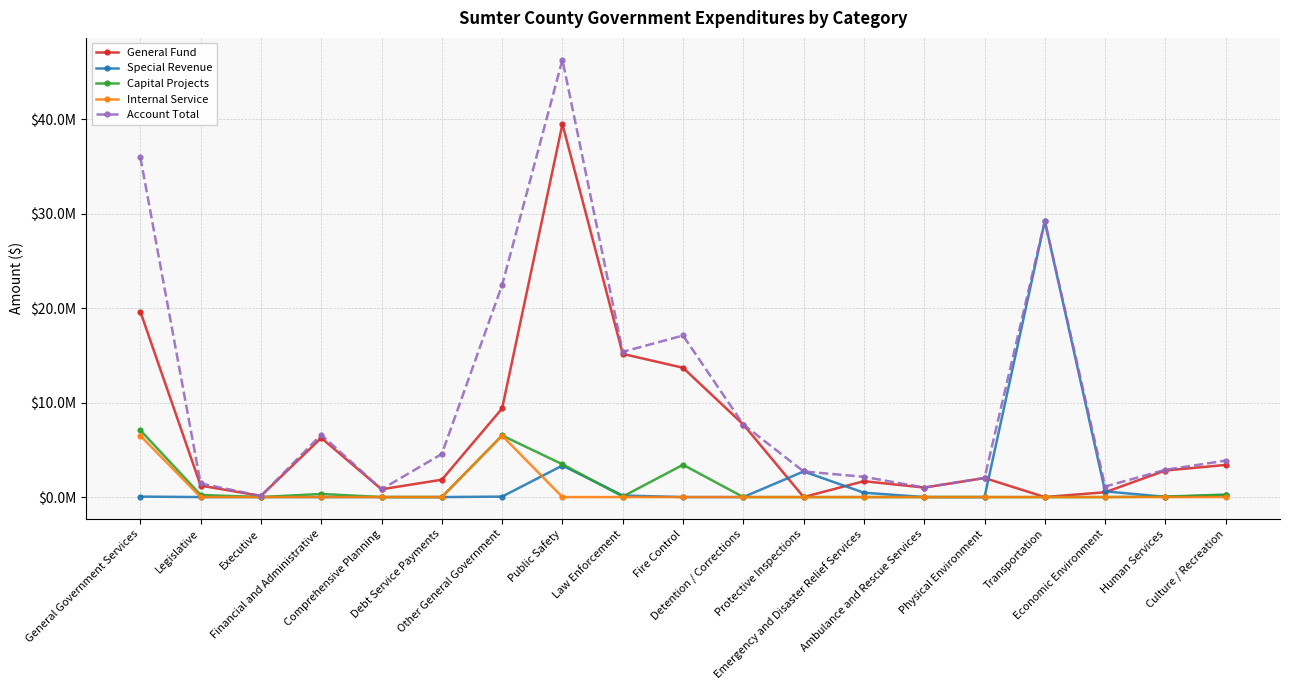

What is the label of the 18th point from the left?

Human Services